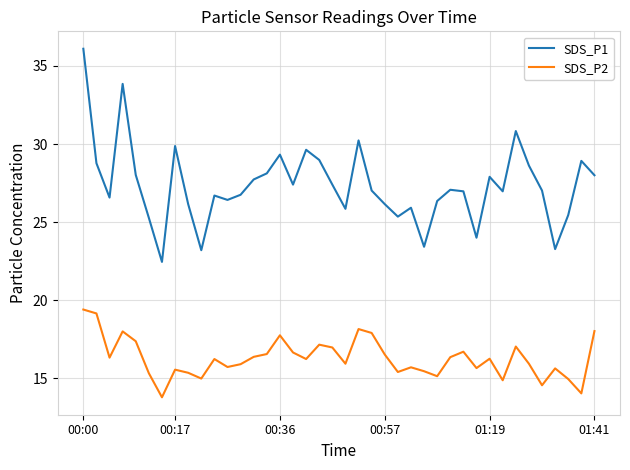

Which series has the largest total across all categories?

SDS_P1